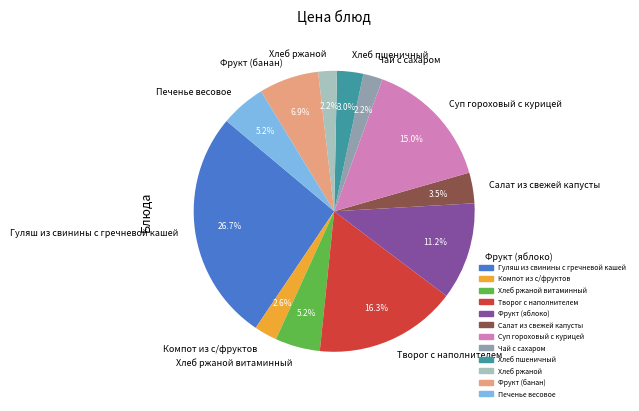

To the nearest percent, what is the difference between the largest and smallest slice percentages?

25%